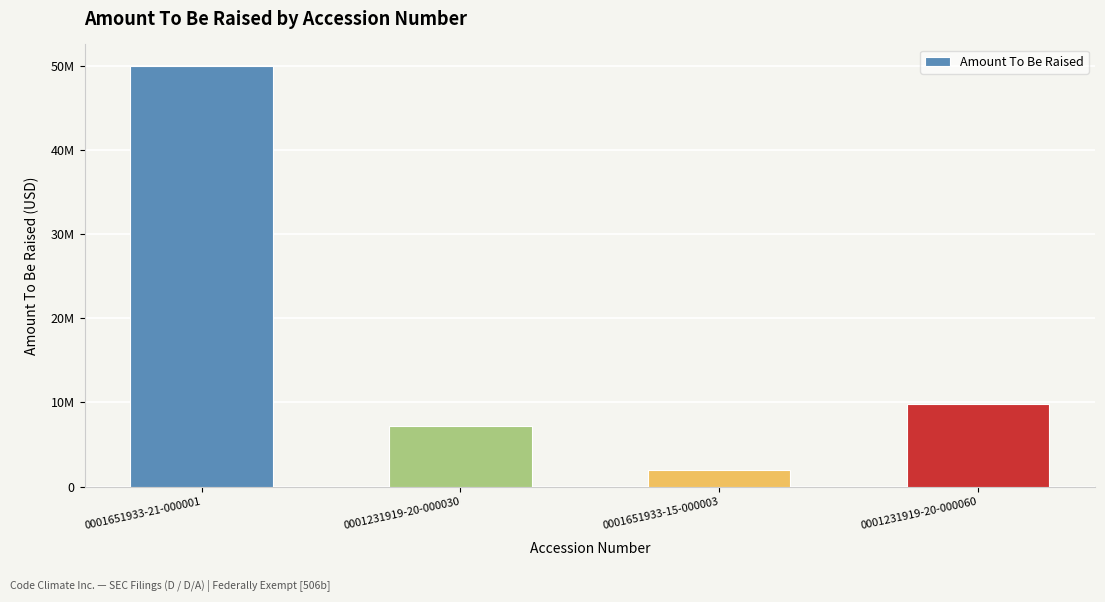

Does the chart contain any negative values?

No